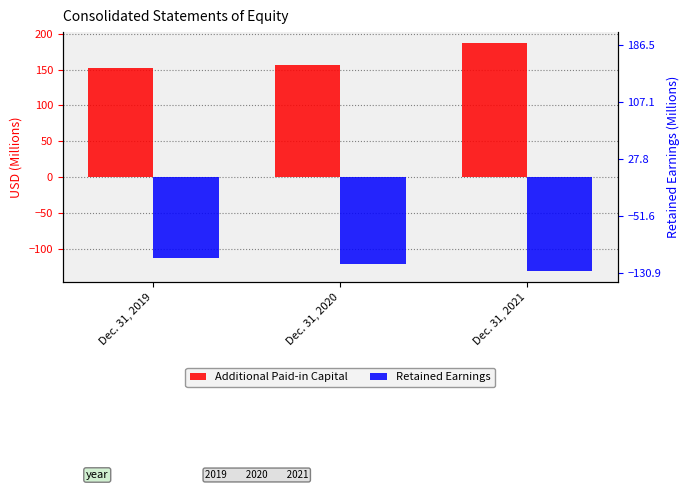

List the series in order of their peak value, lowest first.

Retained Earnings, Additional Paid-in Capital